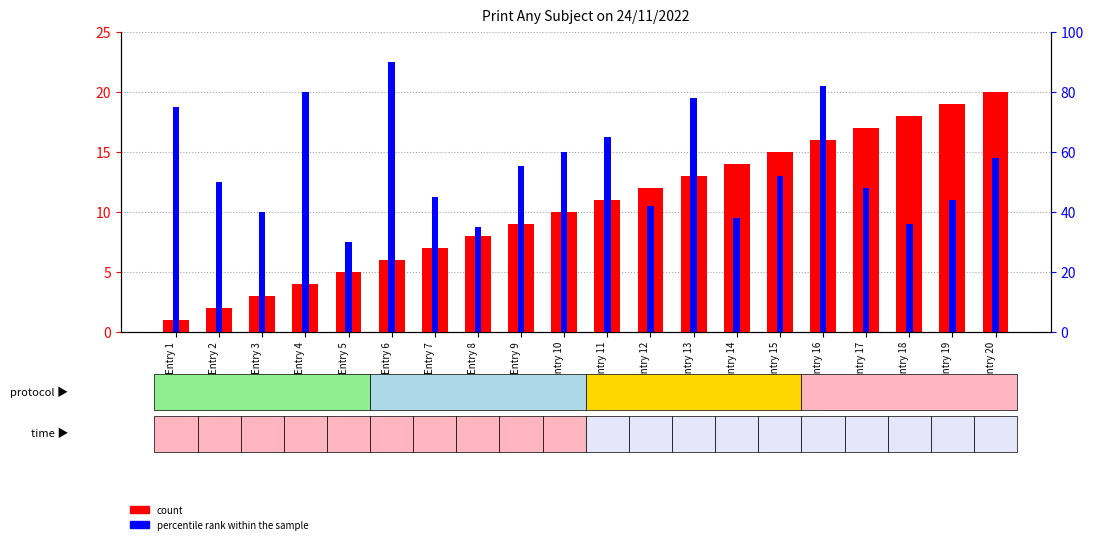

What is the difference between the maximum and minimum values in the count series?

19.0